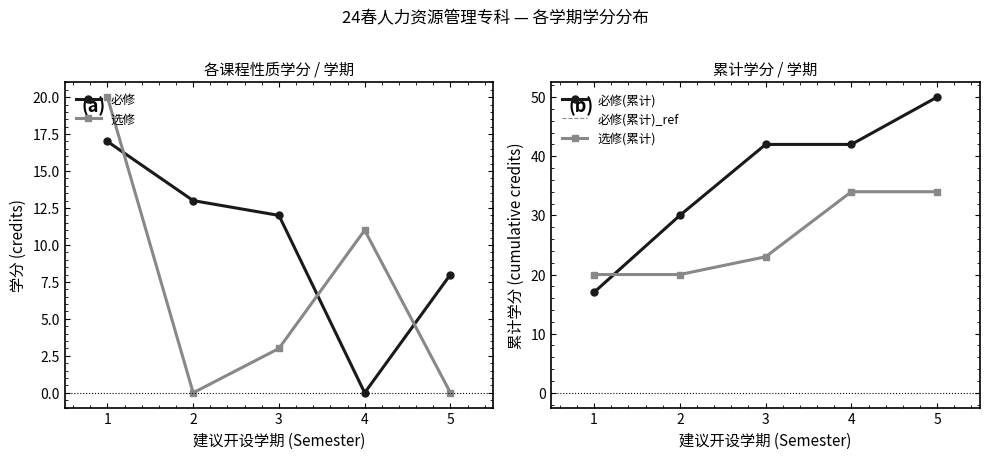

True or false: 必修 has a value of 3 at 3.

False